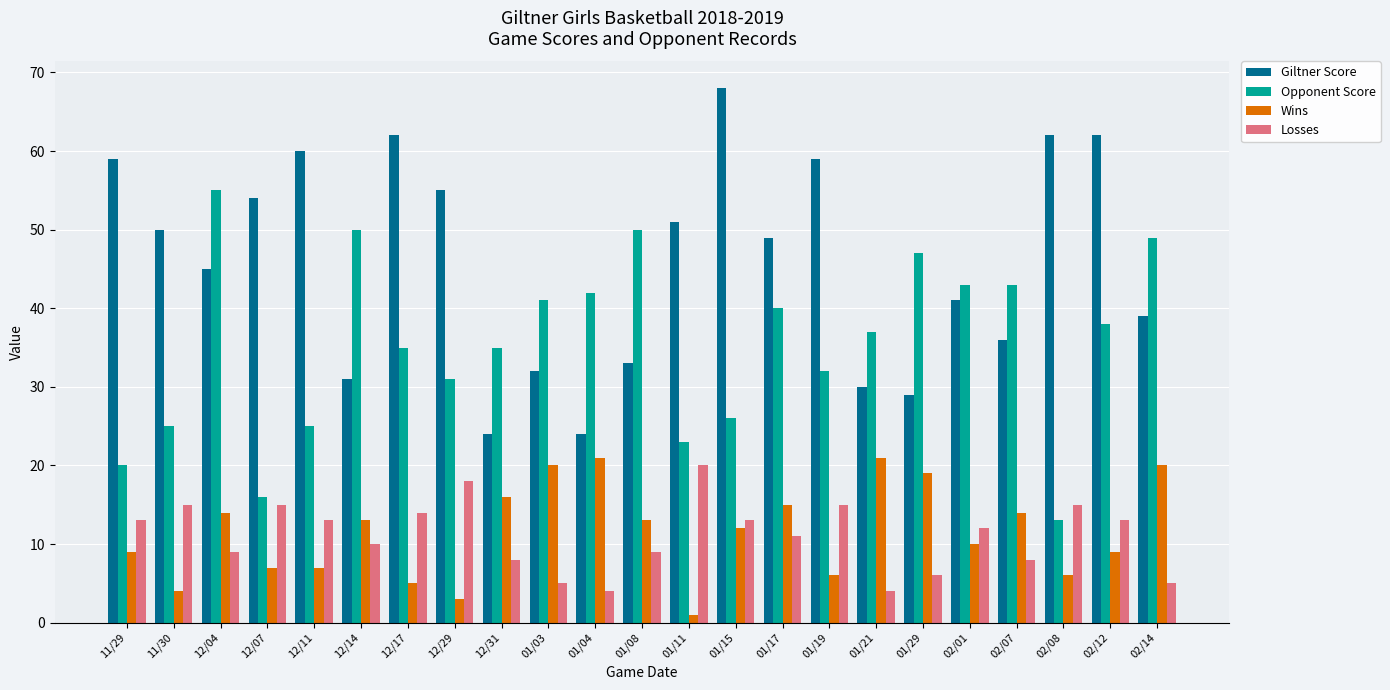

What is the smallest value displayed?

1